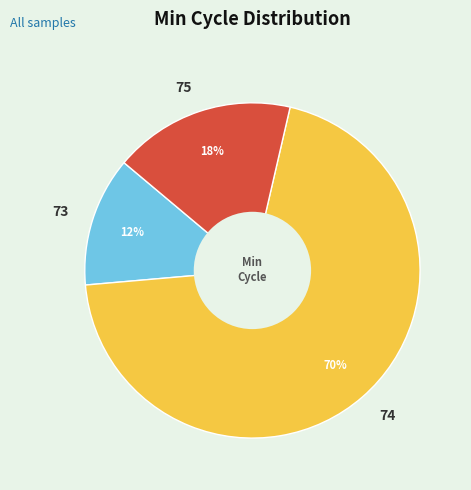

To the nearest percent, what is the average slice percentage?

33%